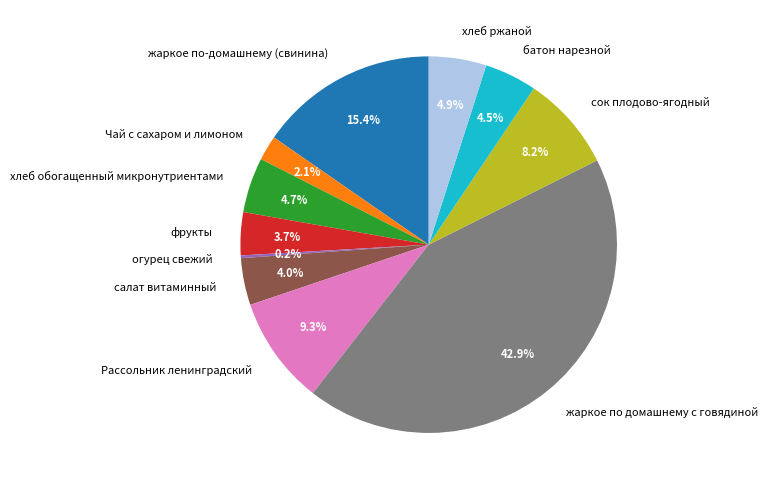

Which category has the biggest portion of the pie?

жаркое по домашнему с говядиной